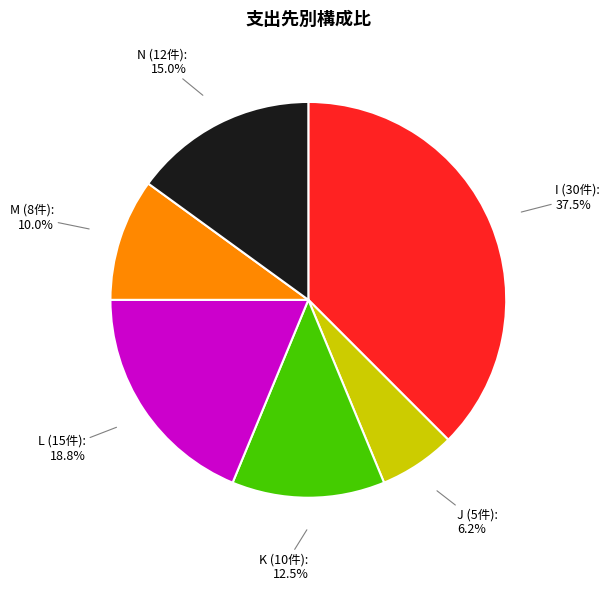

Does any single category account for the majority?

No